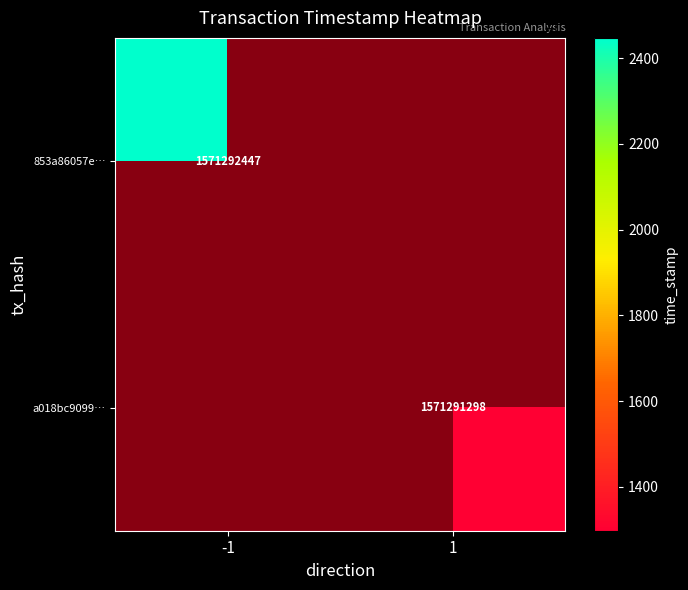

What is the average value of the 853a86057e710ca64758dd775289f0050ce3b8a series?

785646223